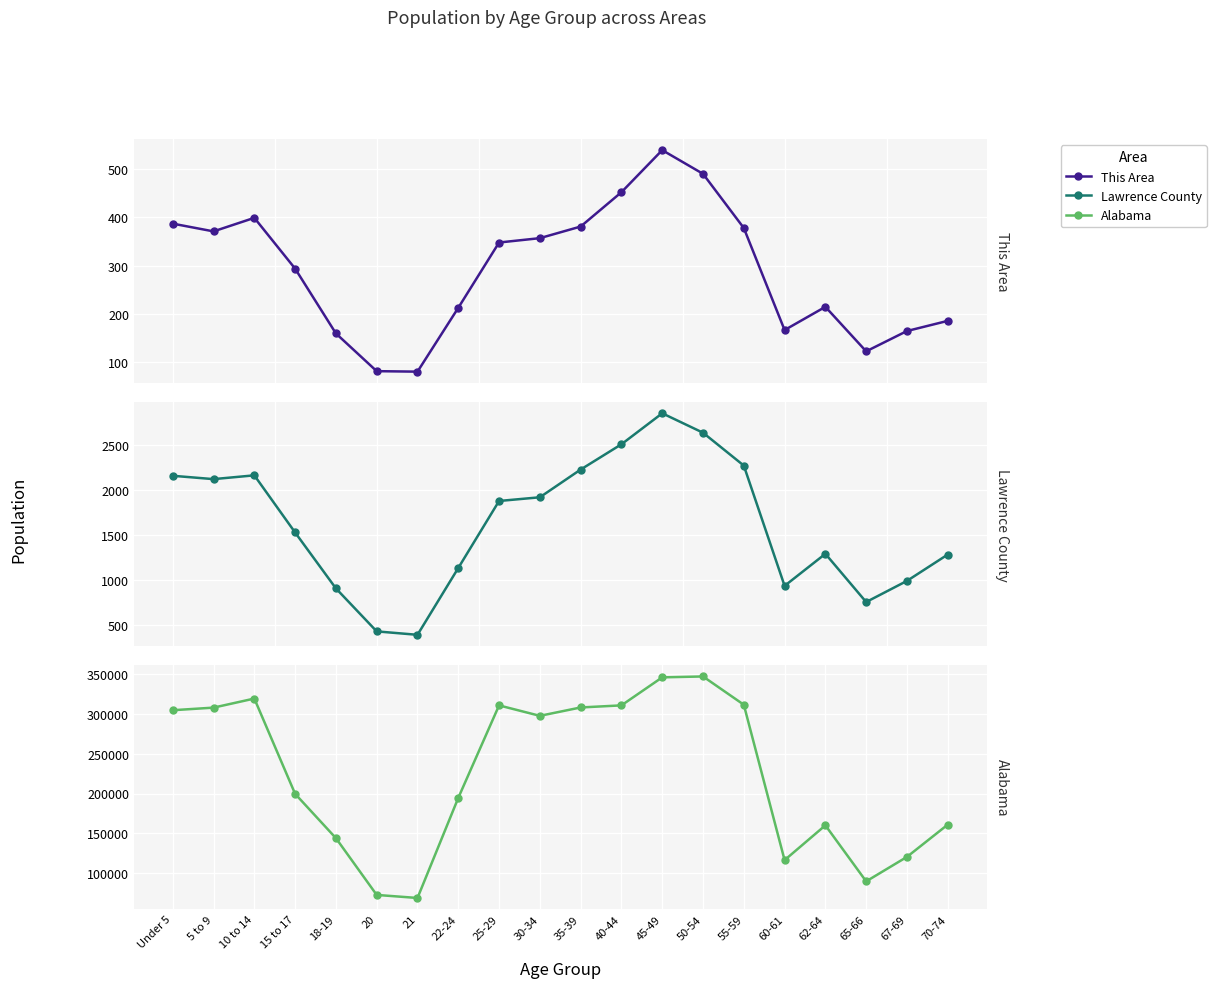

What value does the This Area series have at 22-24, to the nearest 5?

215